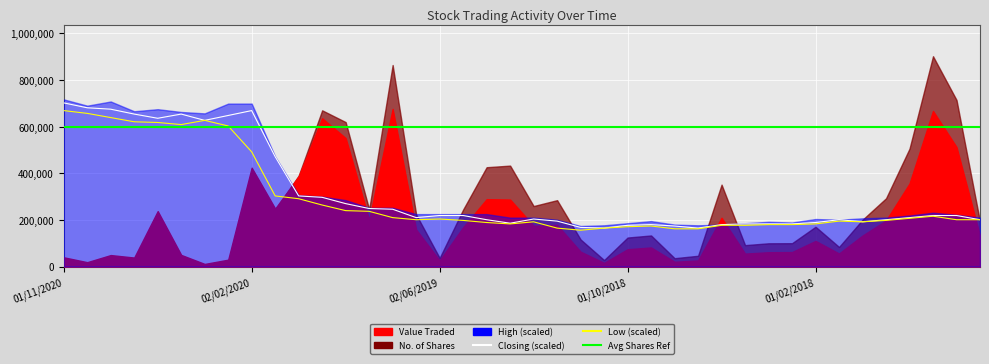

What is the value of the Value Traded point at the 38th from the left?

667290.0